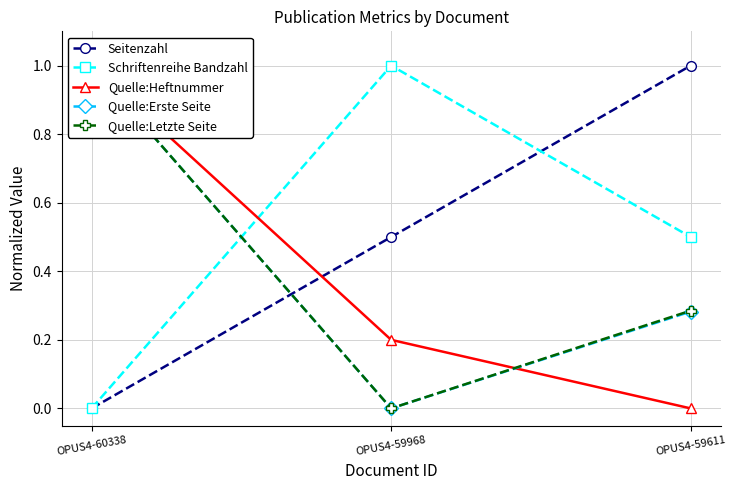

Which series has the largest total across all categories?

Seitenzahl